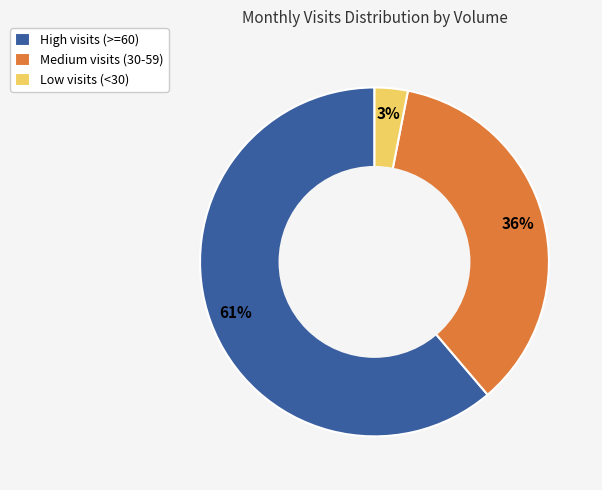

Which slice is the smallest?

Low visits (<30)